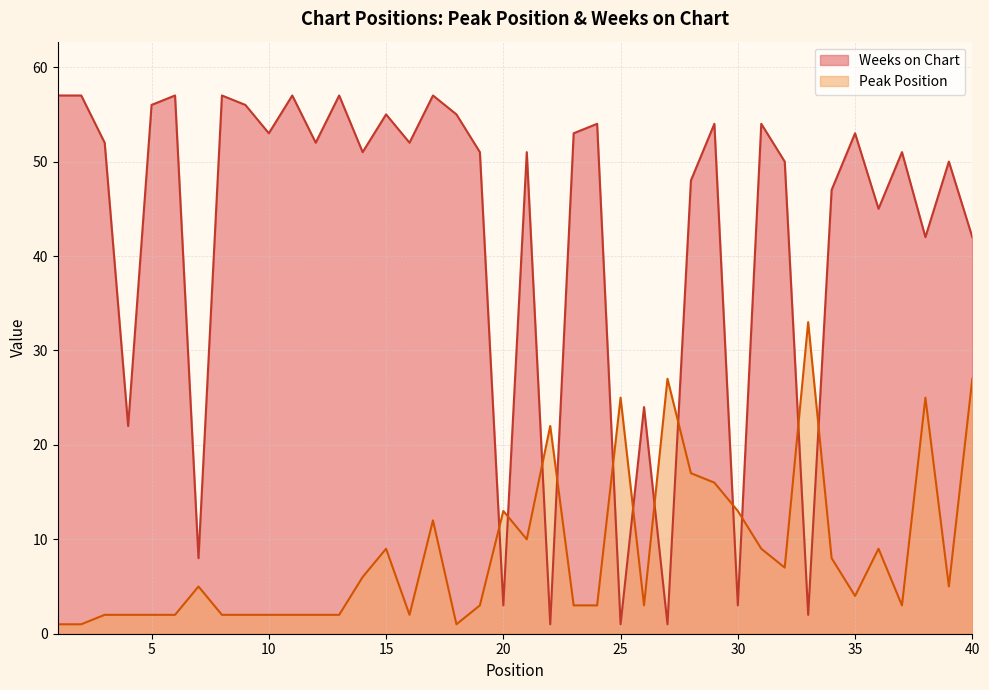

Which category has the lowest value across all series?

1